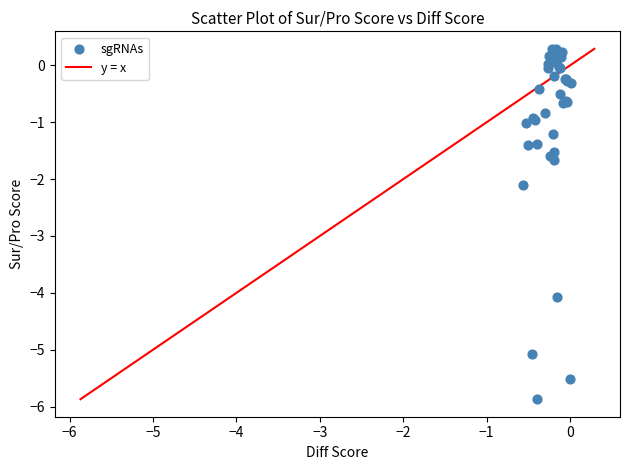

What Y value in the scatter plot is closest to -2?

-2.1